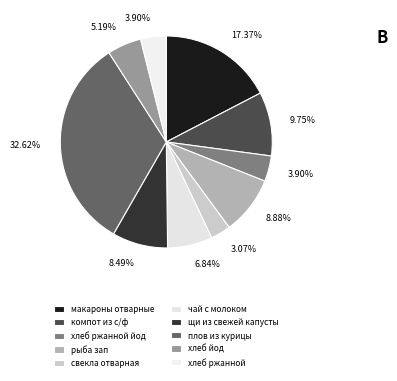

Is it true that свекла отварная is 3% of the pie?

True